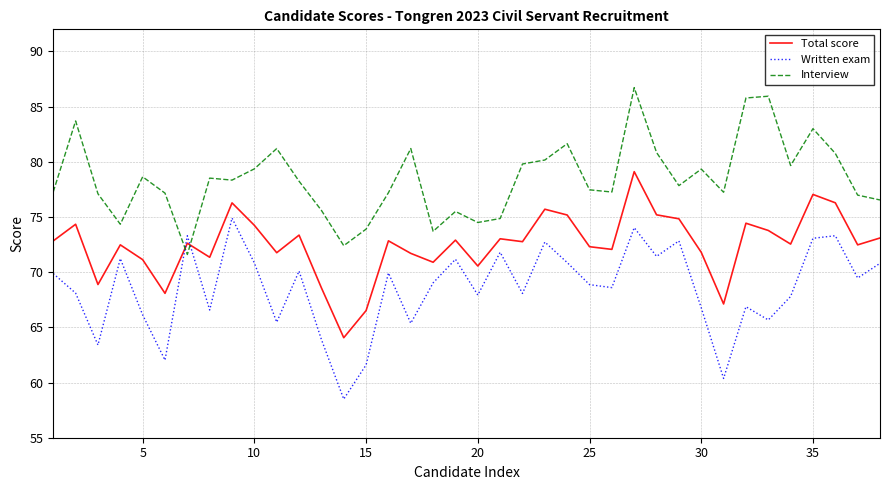

Which series has the widest spread of values?

Written exam